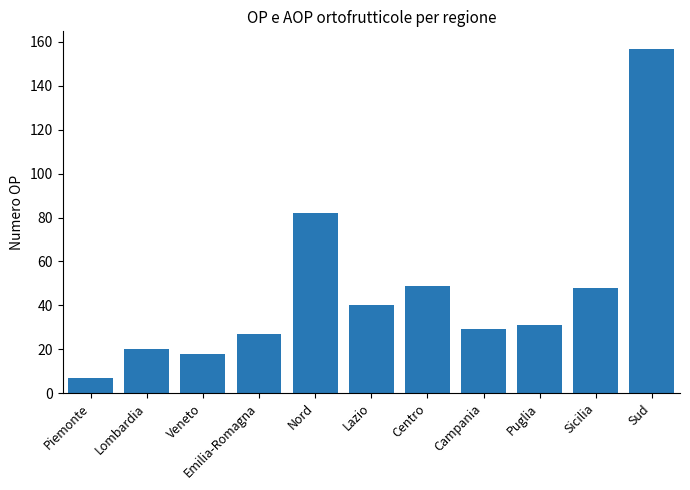

How many values are below 31?

5